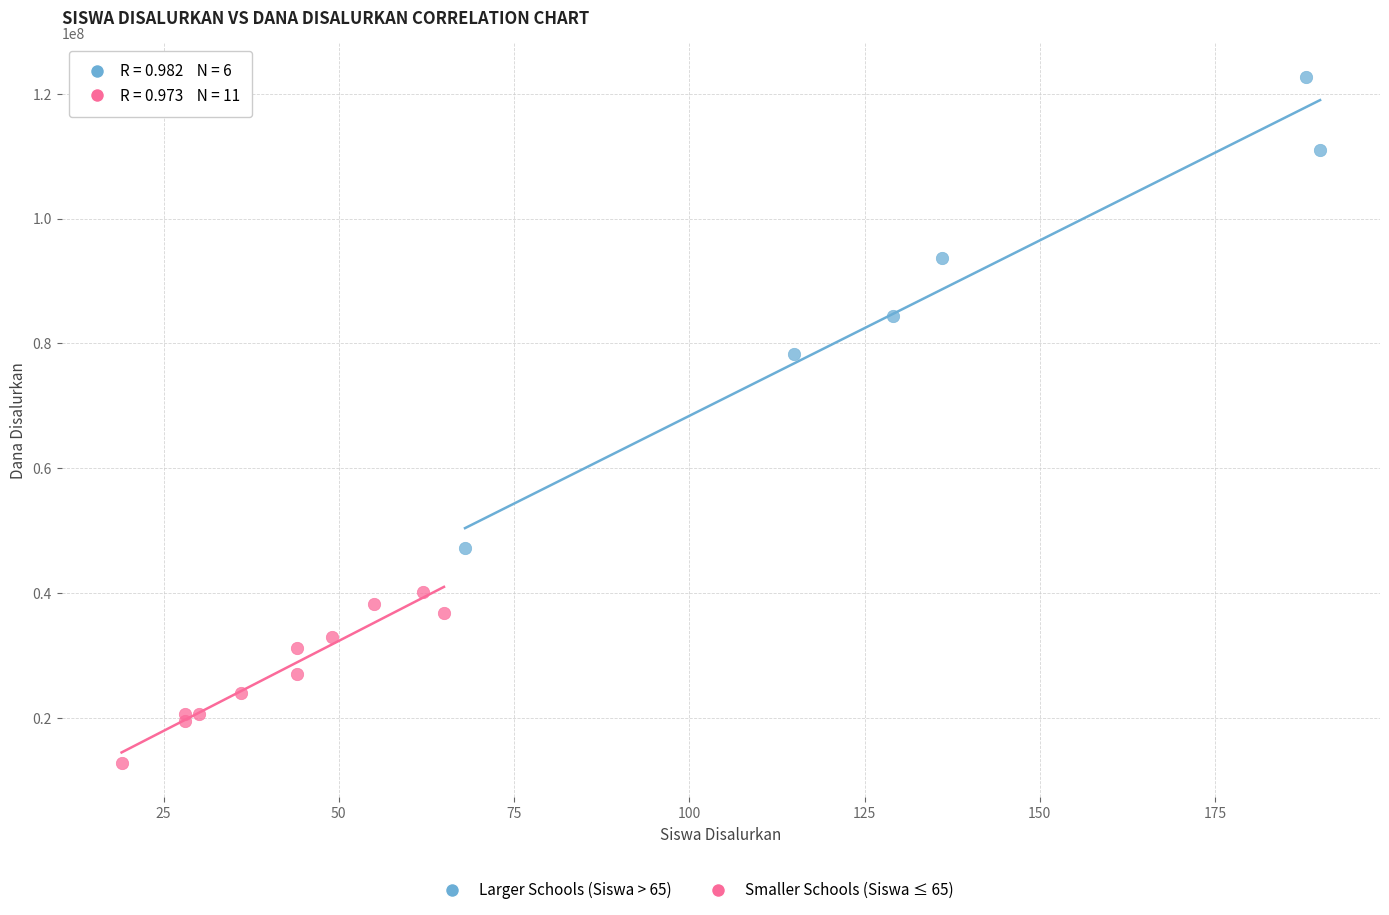

Which series reaches the minimum Y coordinate?

Smaller Schools (Siswa ≤ 65)